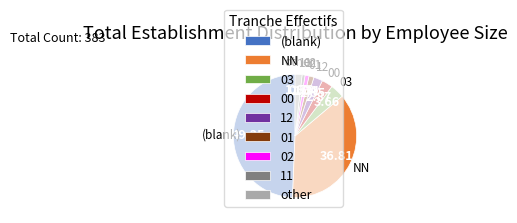

The NN slice represents 20% of the pie. True or false?

False